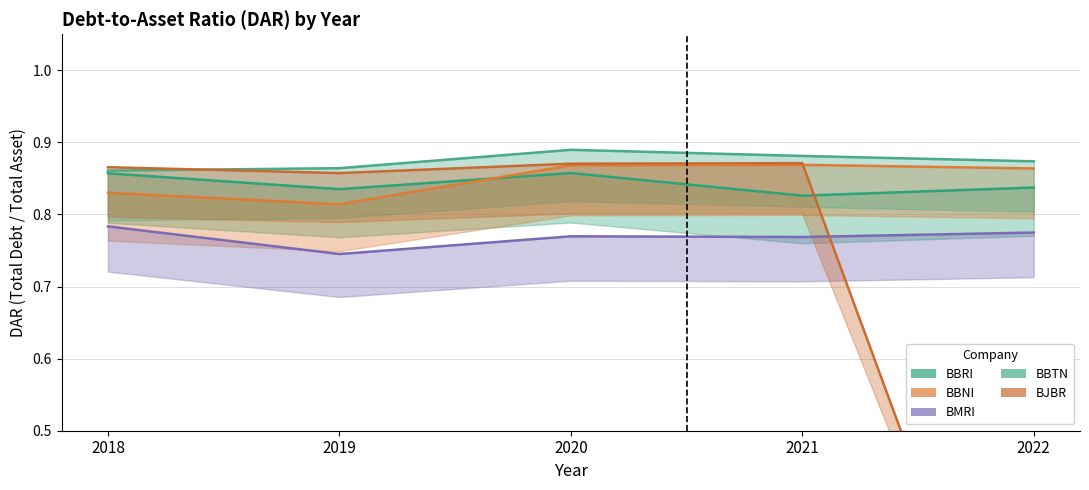

True or false: BBTN_DAR has more than 1 interior local peaks.

False